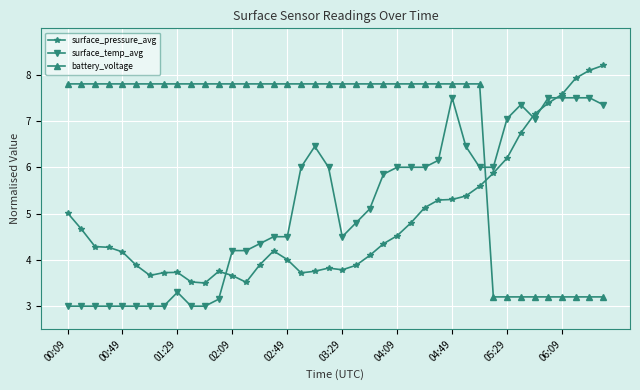

What is the difference between the maximum and minimum values in the battery_voltage series?

4.6